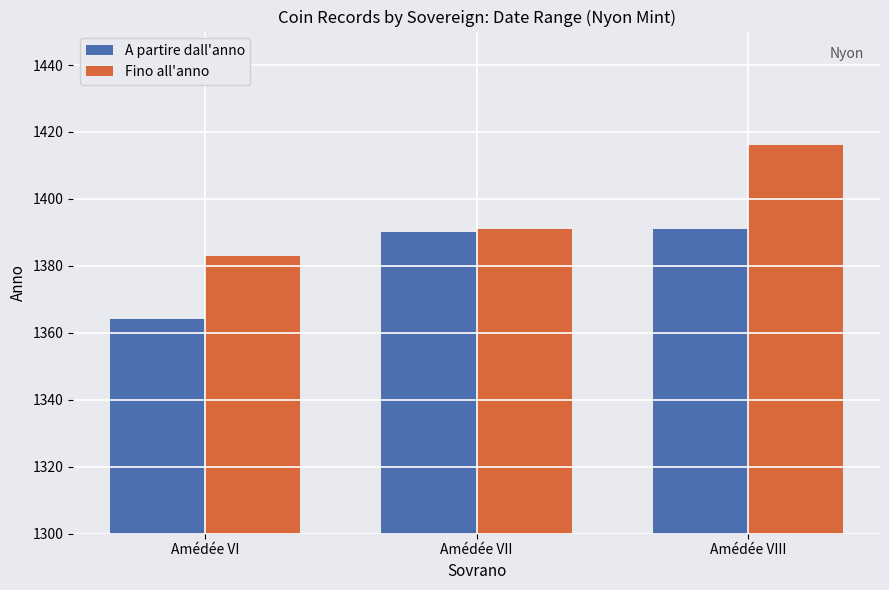

At which category is the sum across all series the highest?

Amédée VIII